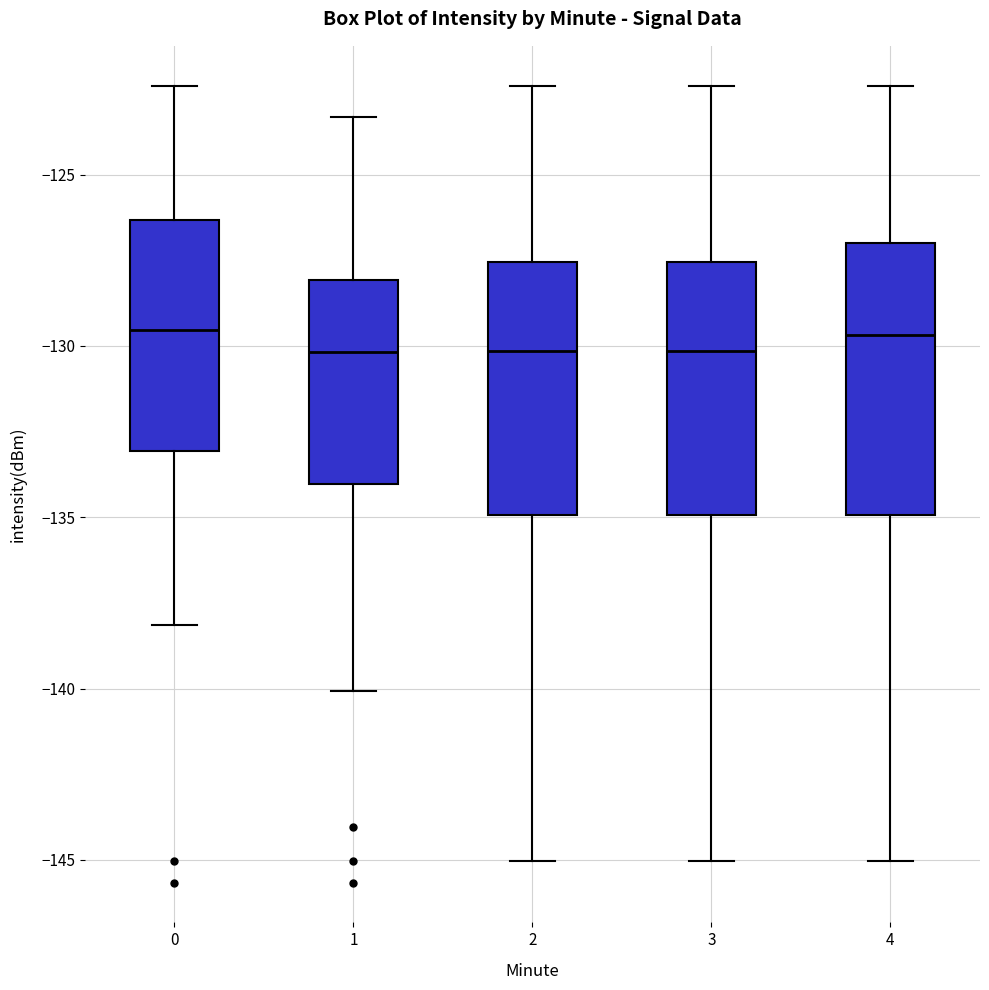

Reading left to right, transcribe this box plot: for each box, give where its median line is, the range the box spans, and where its two whiskers end, as read against the y-axis. The values are not printed on the chart, so give them approximately, as read against the axis.

0: median -129.5, box -133.0 to -126.5, whiskers -138.0 to -122.5
1: median -130.0, box -134.0 to -128.0, whiskers -140.0 to -123.5
2: median -130.0, box -135.0 to -127.5, whiskers -145.0 to -122.5
3: median -130.0, box -135.0 to -127.5, whiskers -145.0 to -122.5
4: median -129.5, box -135.0 to -127.0, whiskers -145.0 to -122.5